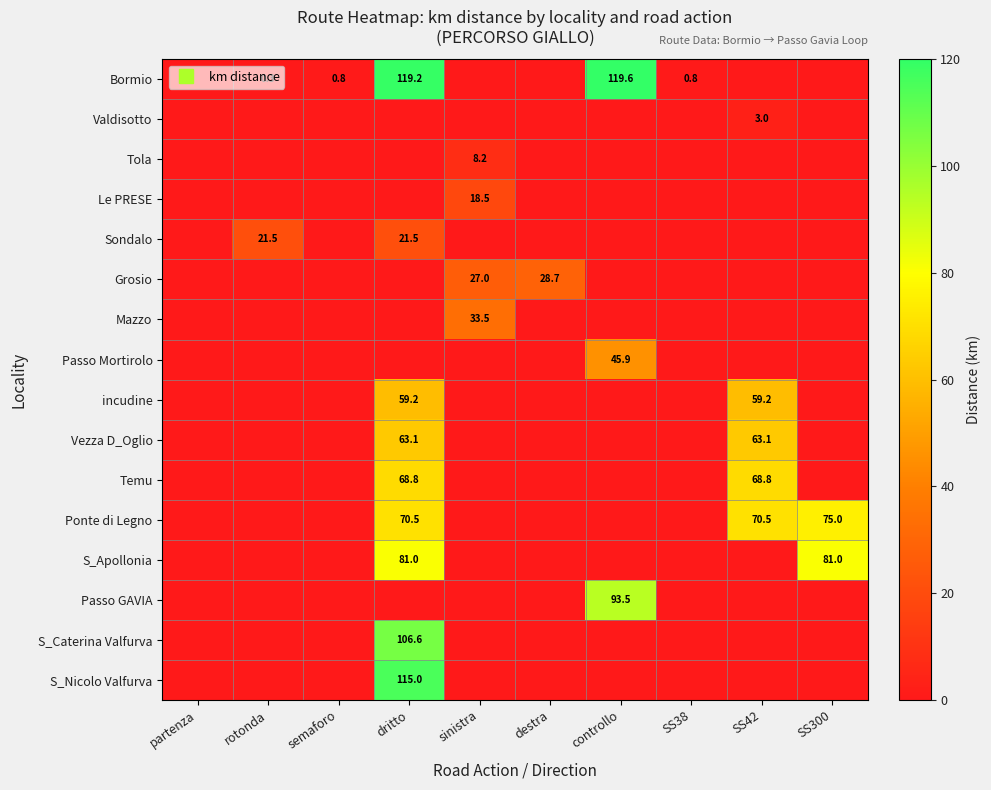

What is the difference between the highest and lowest values at dritto?

119.2